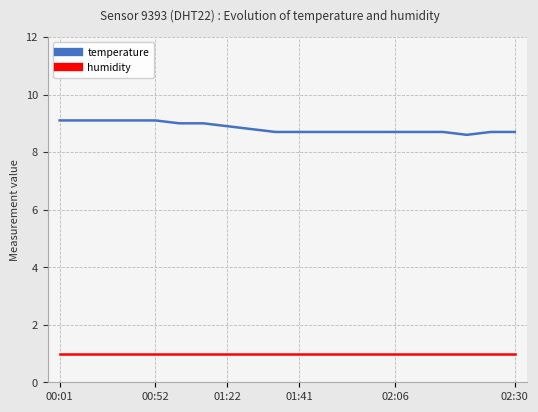

Which series has the largest total across all categories?

temperature